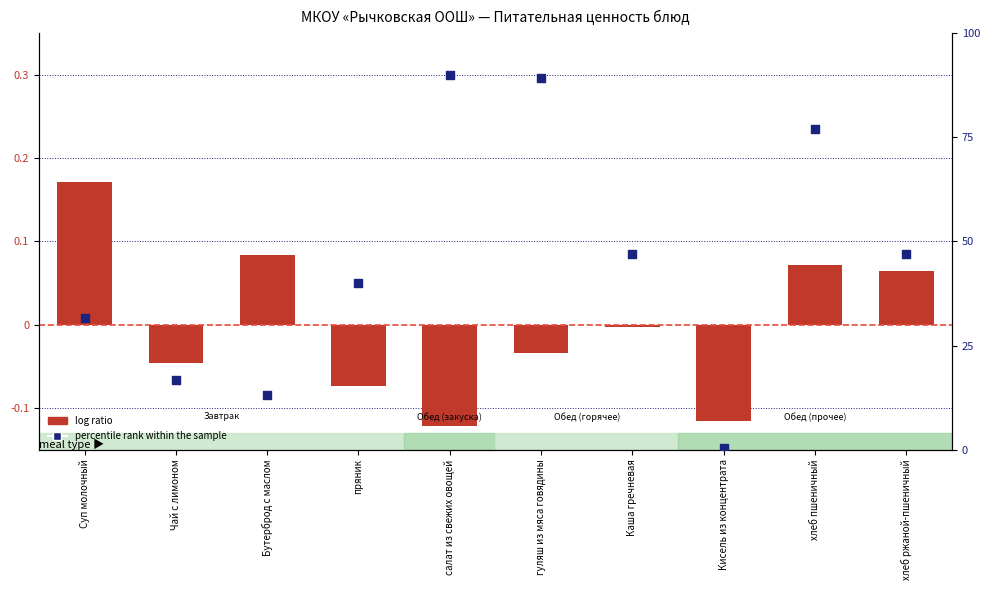

Which series has the largest Y range (max minus min)?

percentile rank within the sample